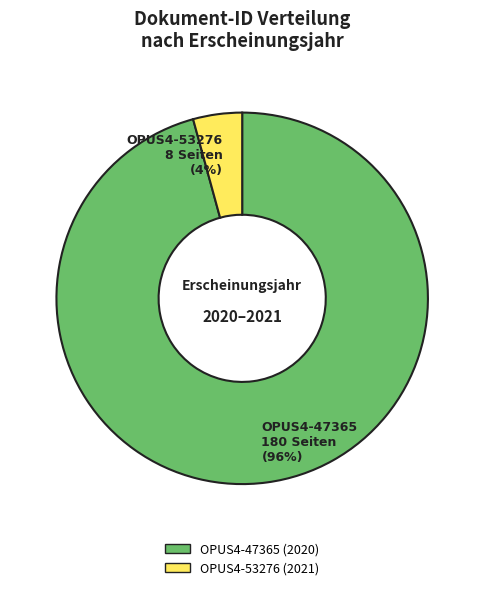

True or false: OPUS4-53276 accounts for 56% of the total.

False